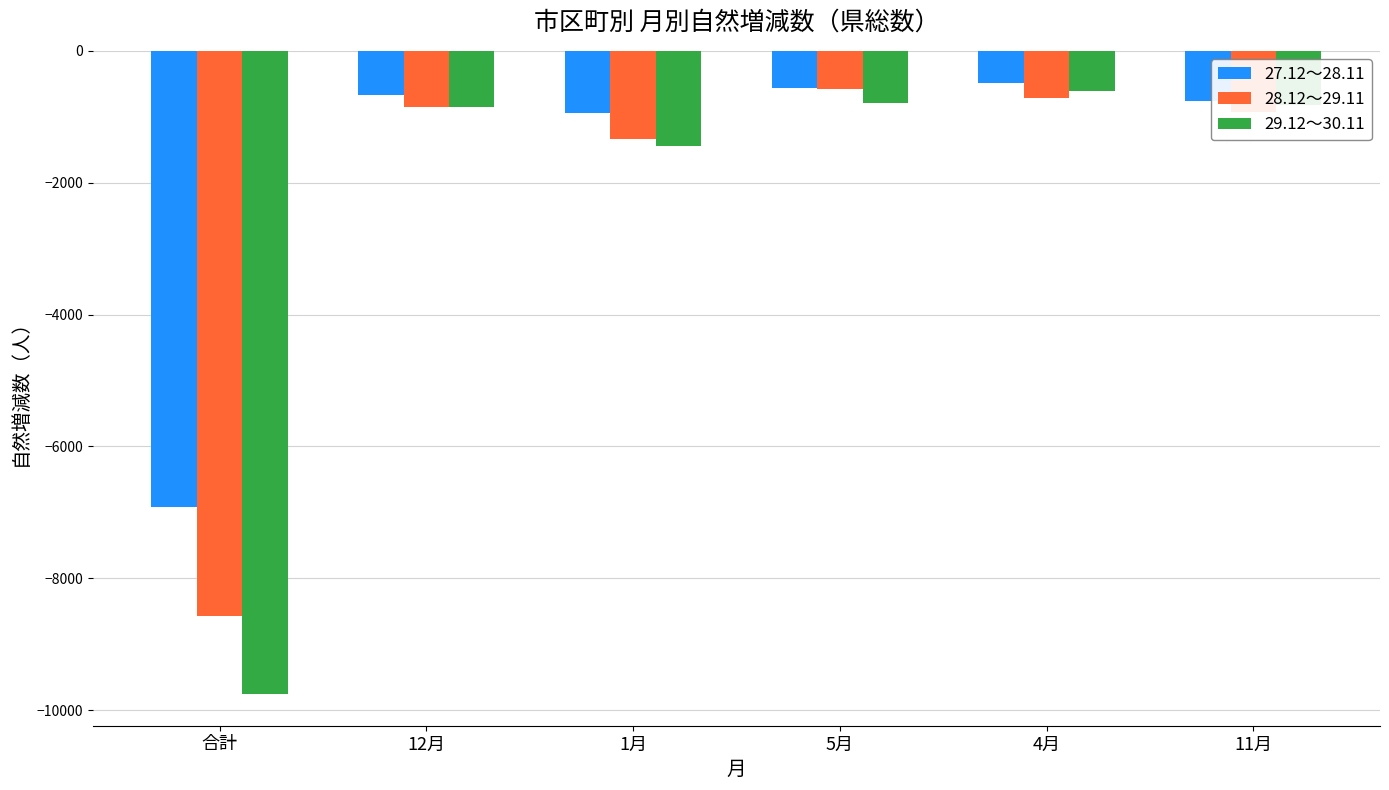

Between 12月 and 1月, which series saw the biggest shift?

29.12～30.11